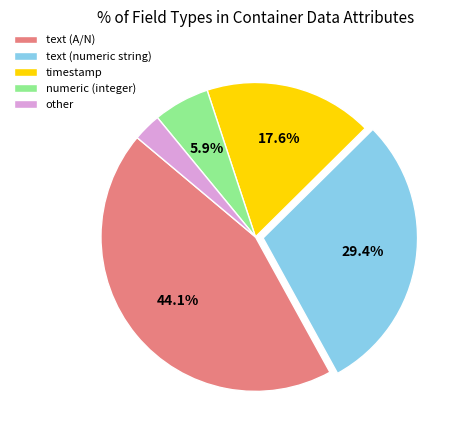

Is it true that timestamp is 27% of the pie?

False